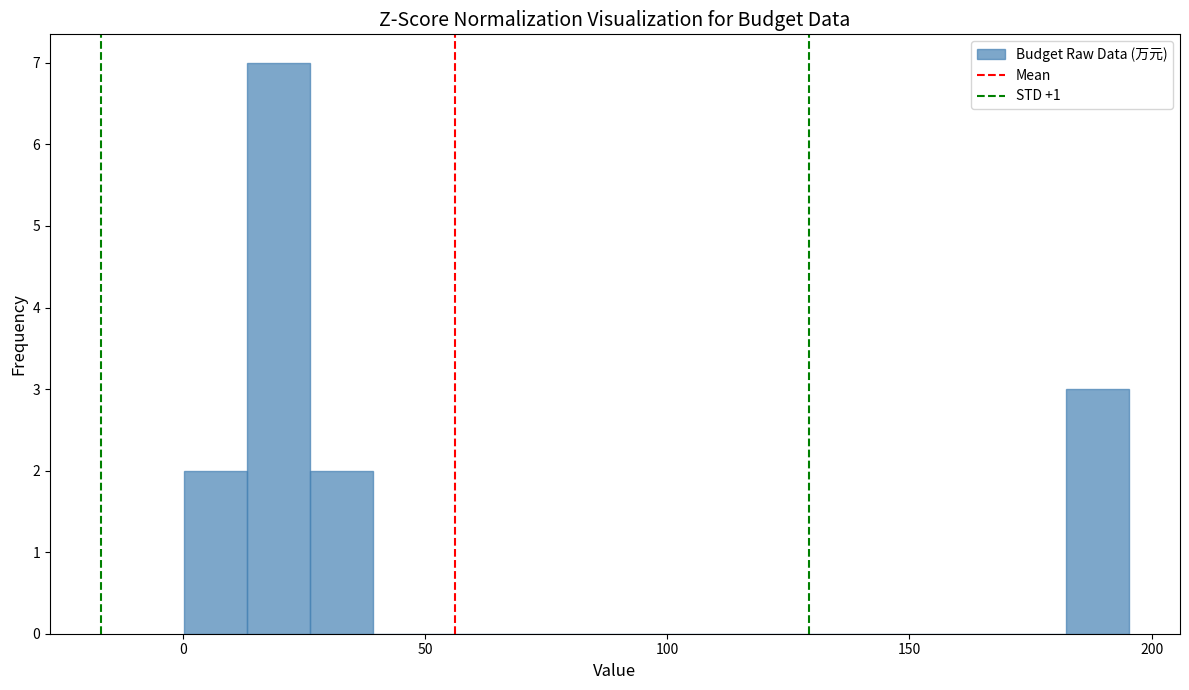

Read against the x-axis, roughly where is the centre of the tallest bar?

20